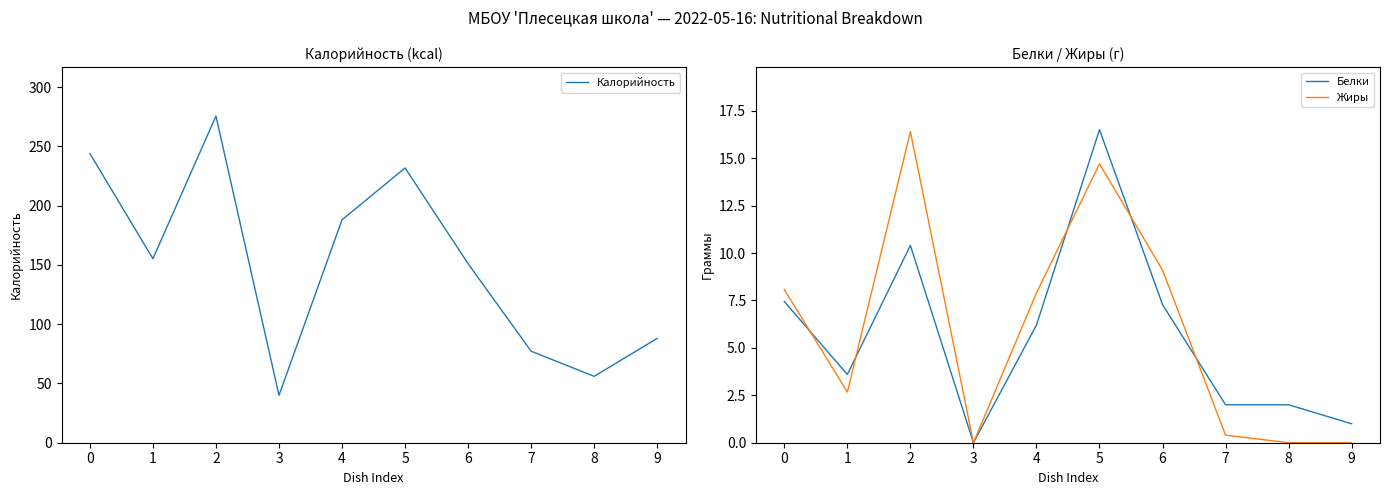

Reading left to right, list all the values displayed in this chart.

Калорийность: 243.9	155.2	275.5	40.0	188.0	231.8	151.0	77.2	56.0	88.0
Белки: 7.4	3.6	10.4	0.0	6.2	16.5	7.3	2.0	2.0	1.0
Жиры: 8.1	2.7	16.4	0.0	7.9	14.7	9.1	0.4	0.0	0.0